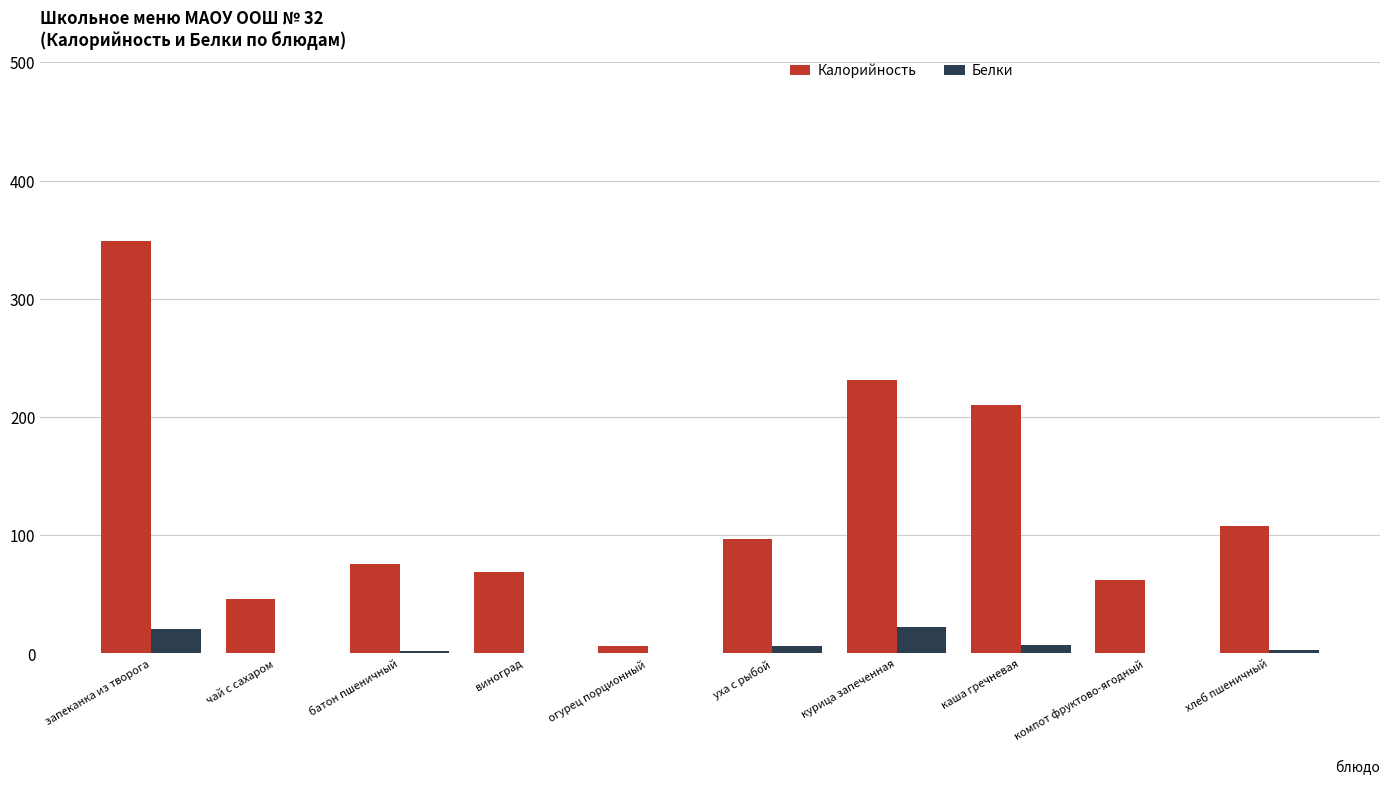

What is the sum of the Калорийность values at огурец порционный and виноград?

75